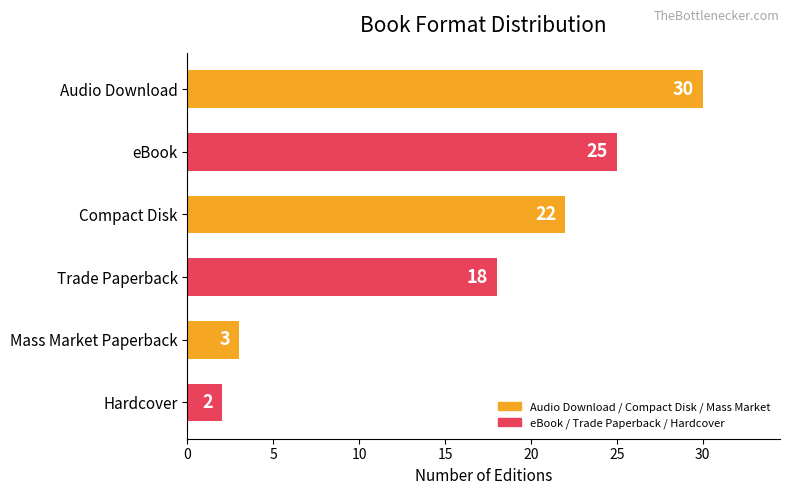

Reading top to bottom, what are all the values shown in this chart?

Audio Download=30	eBook=25	Compact Disk=22	Trade Paperback=18	Mass Market Paperback=3	Hardcover=2